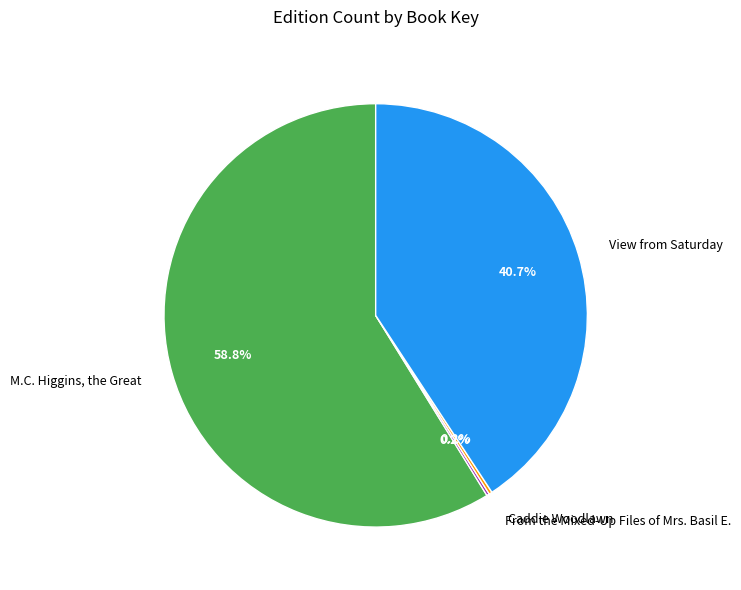

The View from Saturday slice represents 54% of the pie. True or false?

False